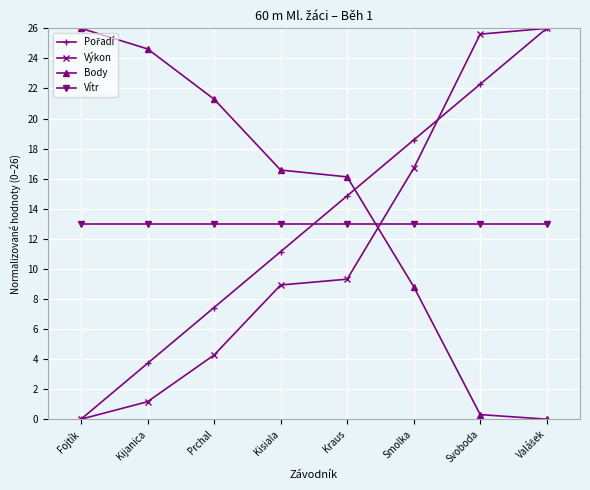

Which series has the largest total across all categories?

Body